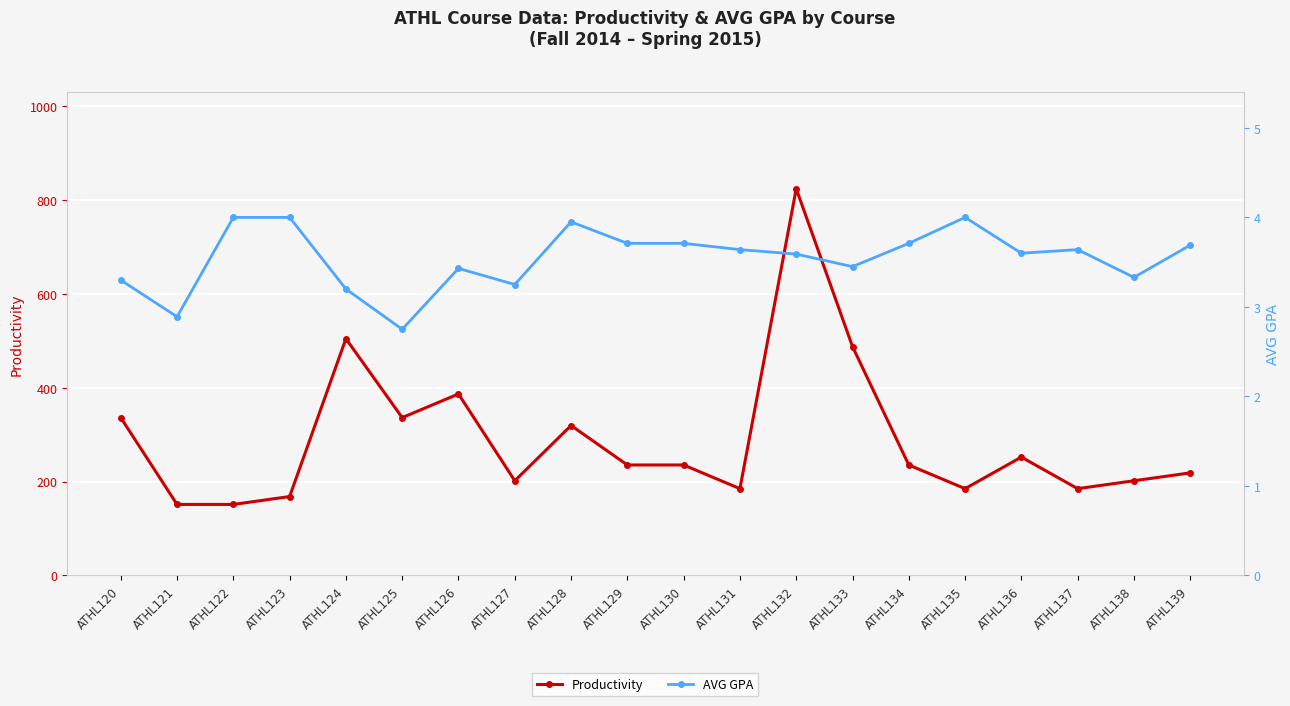

At which category is the sum across all series the highest?

ATHL132